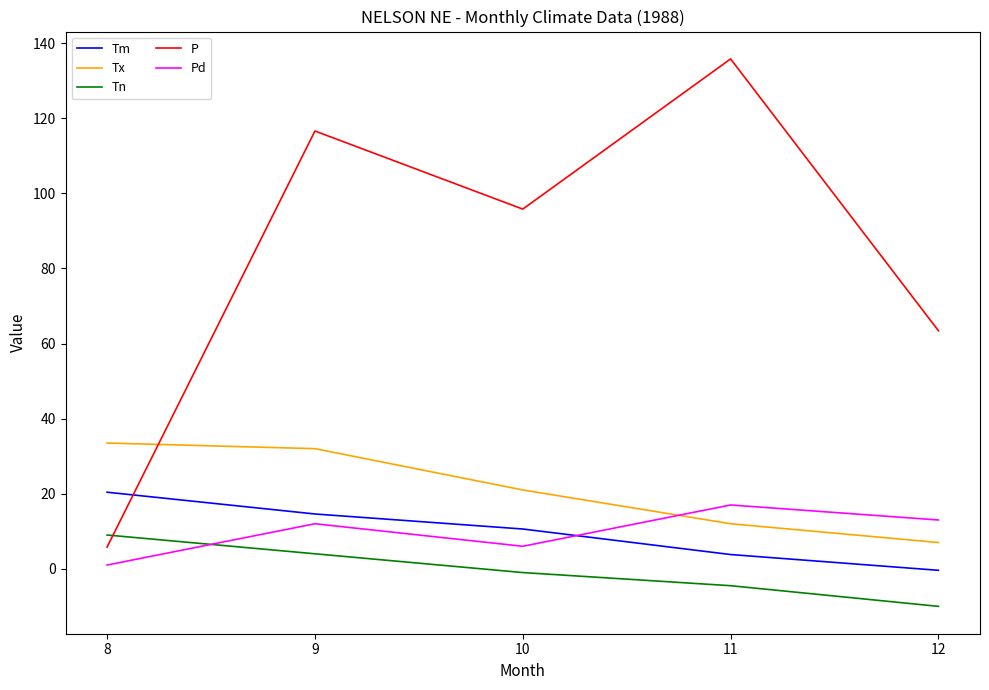

What are all the series names shown in the legend?

Tm, Tx, Tn, P, Pd